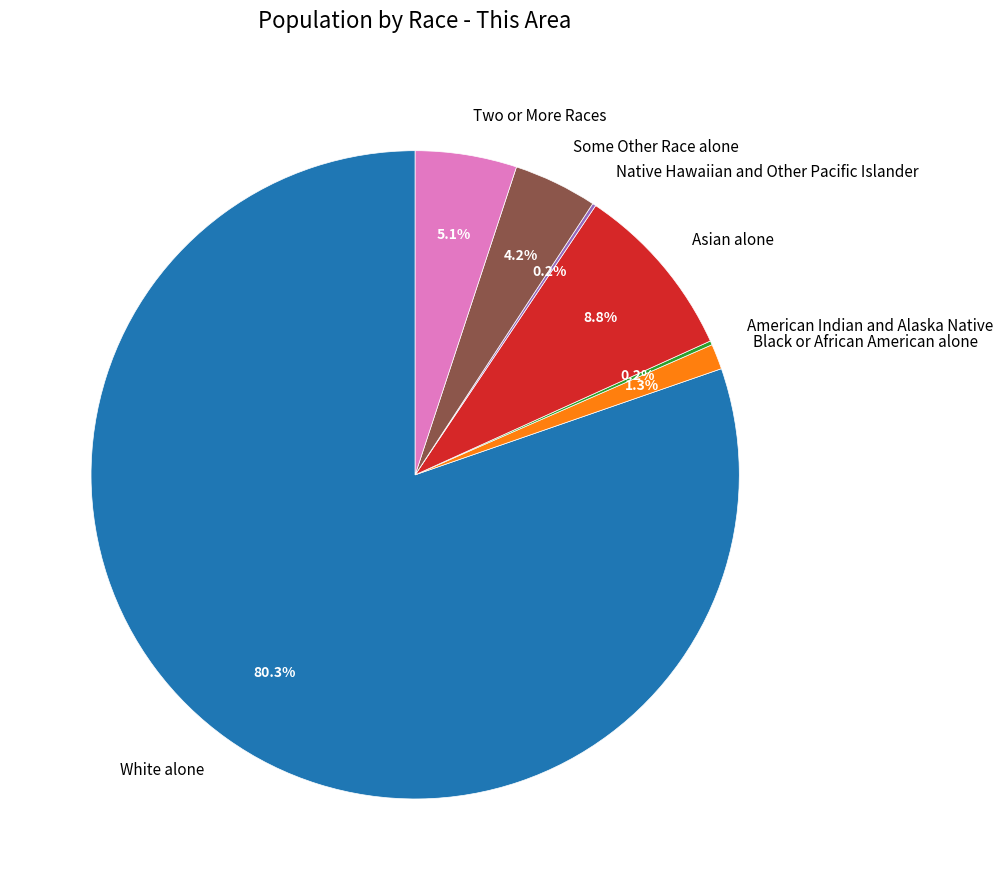

Does White alone represent more than half of the total?

Yes